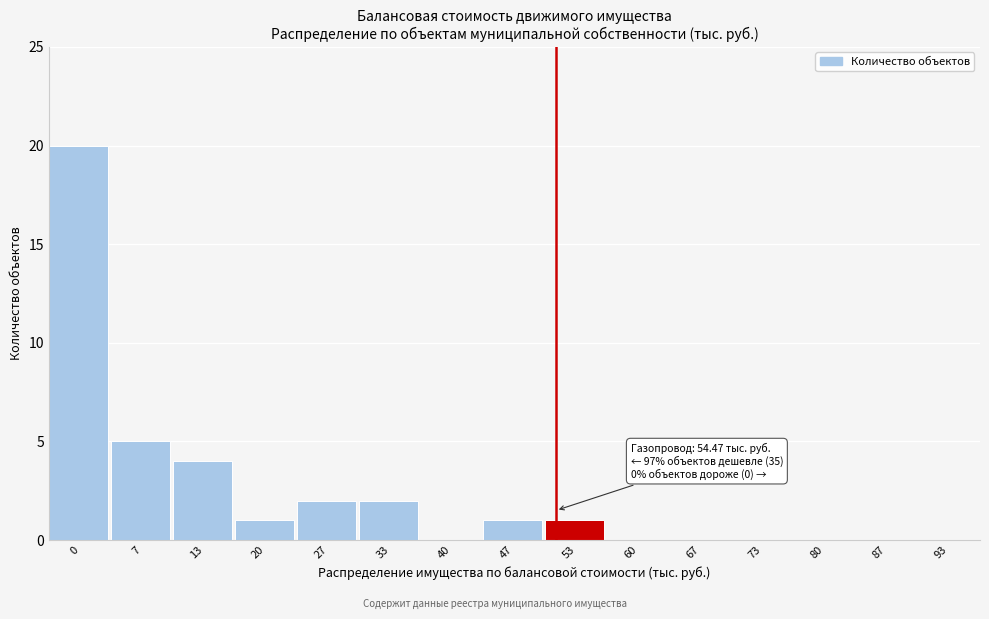

Reading left to right, transcribe all the data shown in this chart.

0=20	7=5	13=4	20=1	27=2	33=2	40=0	47=1	53=1	60=0	67=0	73=0	80=0	87=0	93=0